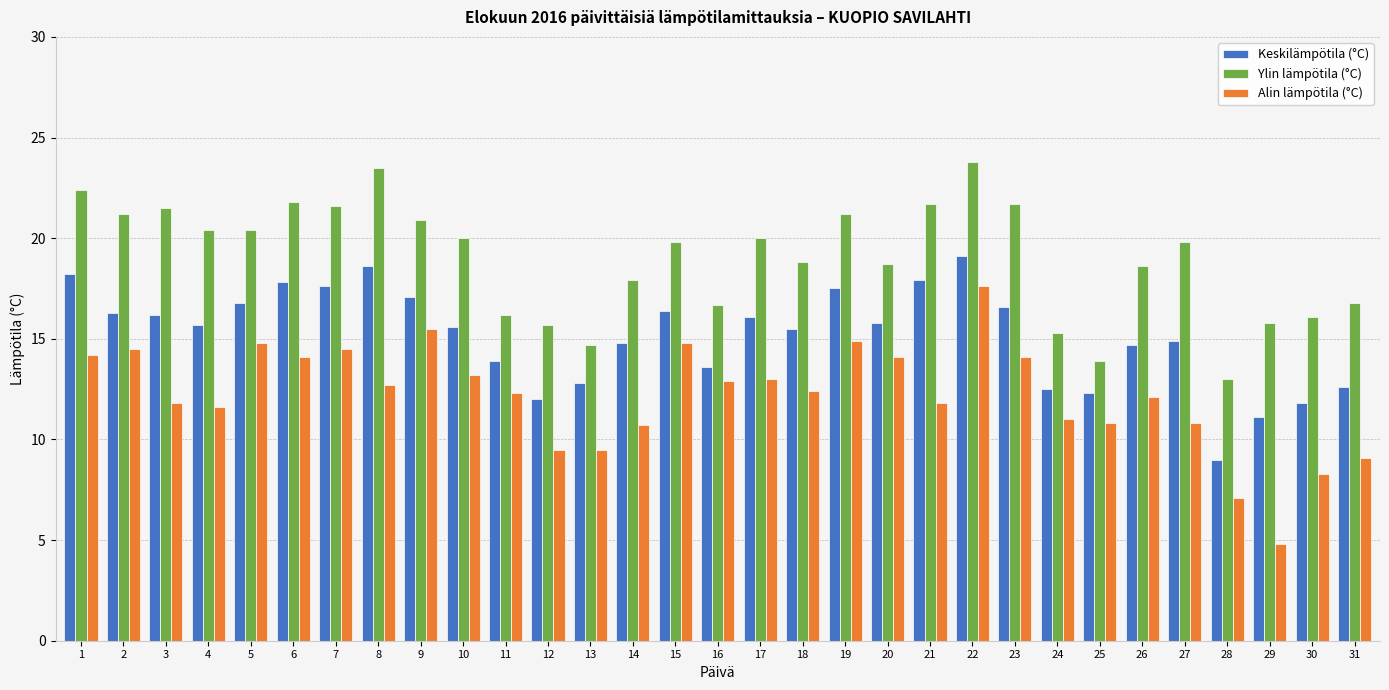

Rank the series by their average value, from highest to lowest.

Ylin lämpötila (°C), Keskilämpötila (°C), Alin lämpötila (°C)